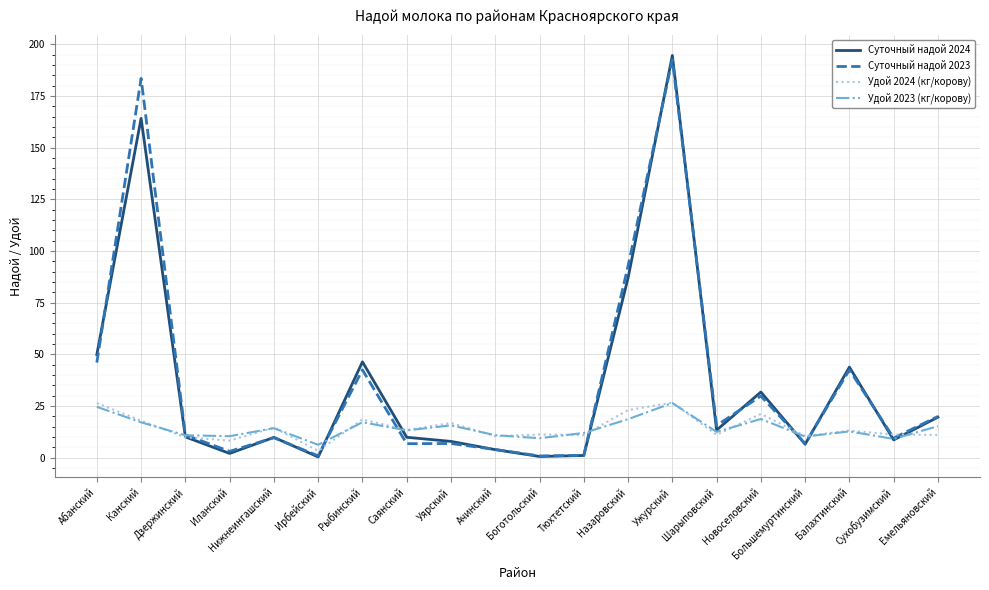

What is the difference between the highest and lowest values at Шарыповский?

4.5